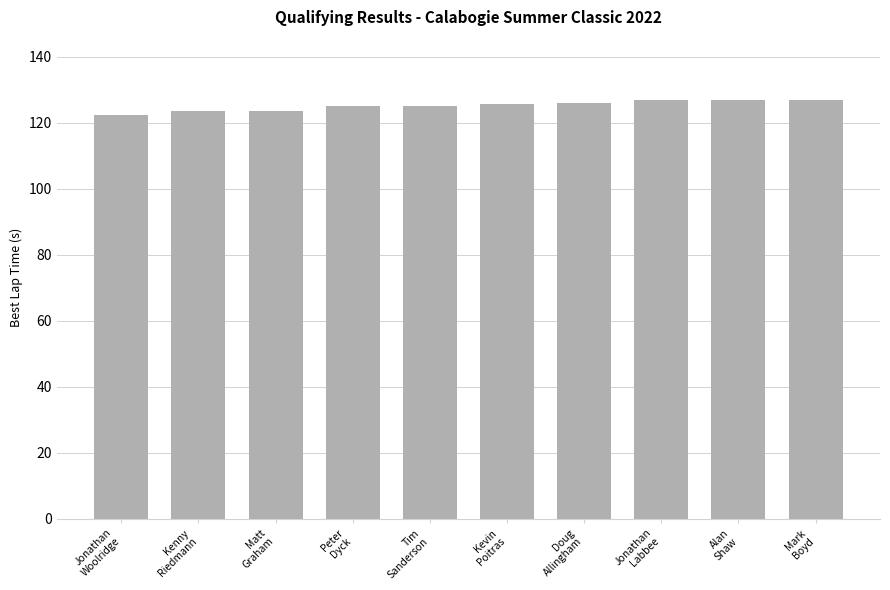

What is the greatest value displayed?

126.9